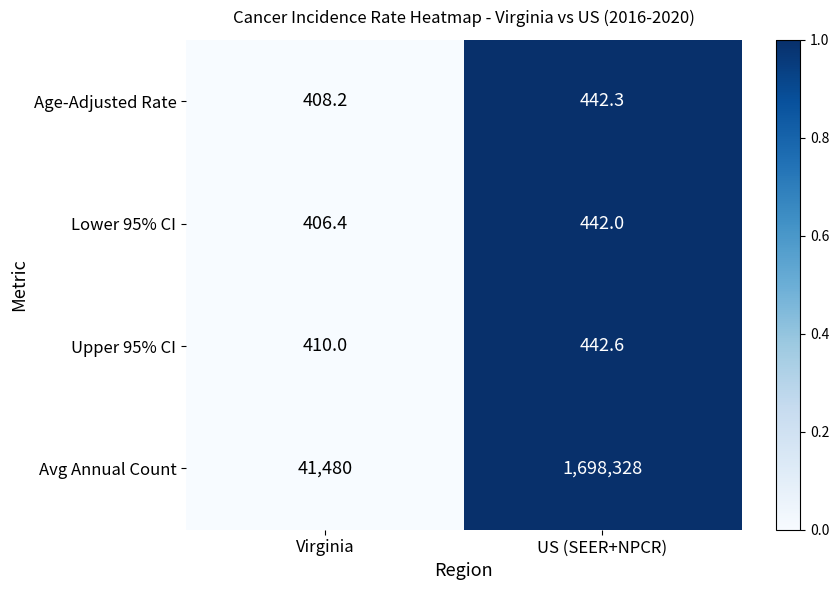

Reading left to right, transcribe all the data shown in this chart.

Age-Adjusted Rate: Virginia=408.2	US (SEER+NPCR)=442.3
Lower 95% CI: Virginia=406.4	US (SEER+NPCR)=442.0
Upper 95% CI: Virginia=410.0	US (SEER+NPCR)=442.6
Avg Annual Count: Virginia=41480.0	US (SEER+NPCR)=1698328.0